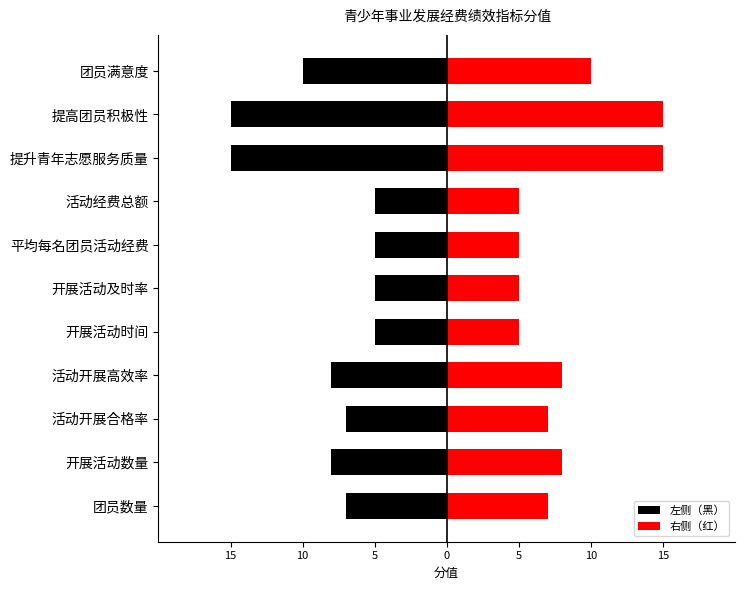

What is the sum of the 右侧（红） values at 开展活动时间 and 团员满意度?

15